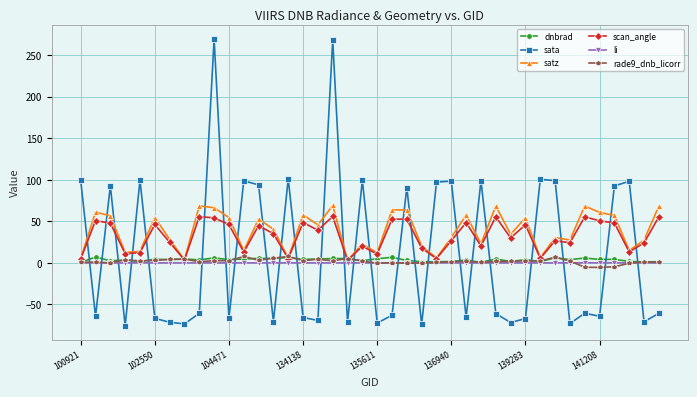

Does the chart display data point markers on the line(s)?

Yes